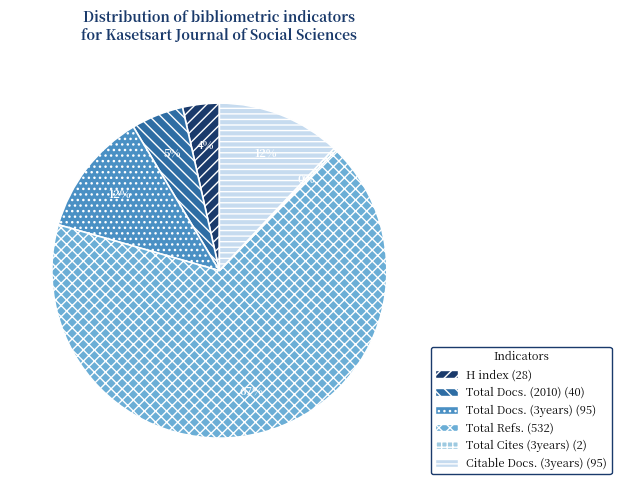

What is the largest slice in the pie chart?

Total Refs.